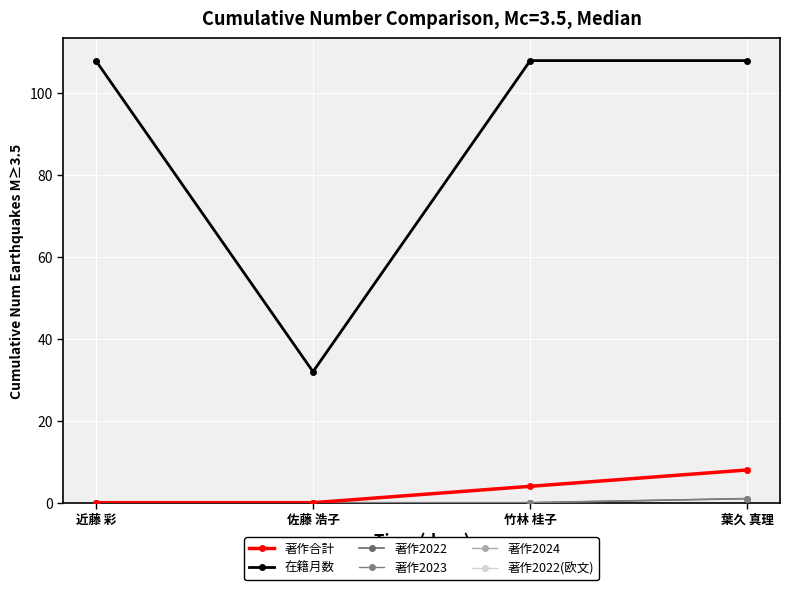

True or false: 著作合計 and 著作2022 cross at least once.

False